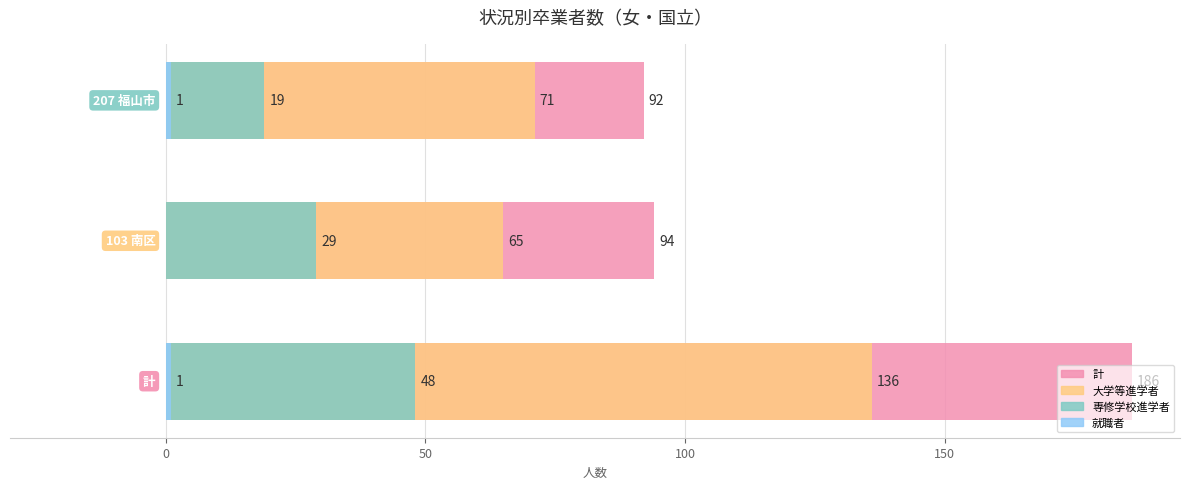

How many series are shown in this chart?

4